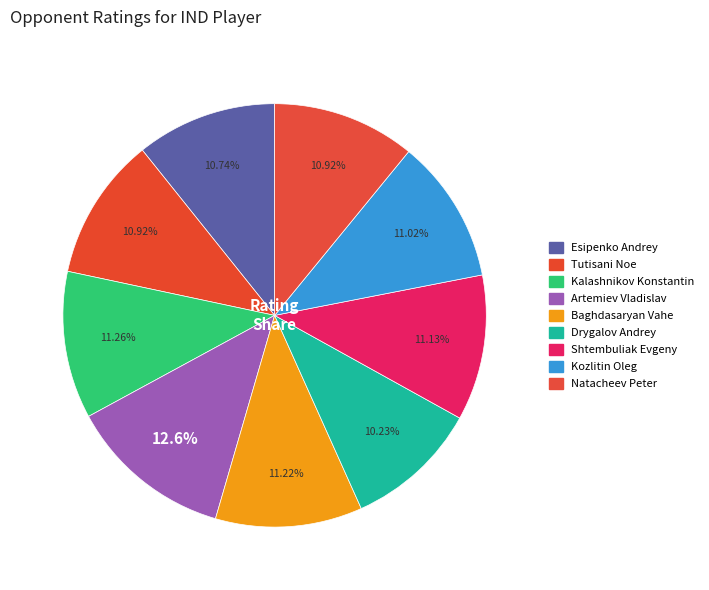

How many slices are in this pie chart?

9